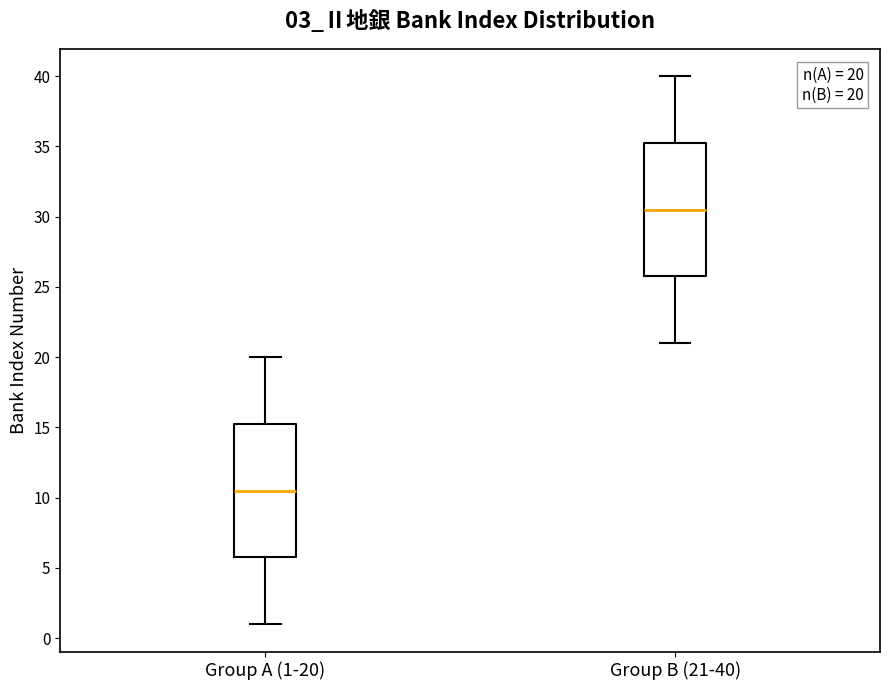

Which box's median line is the highest?

Group B (21-40)